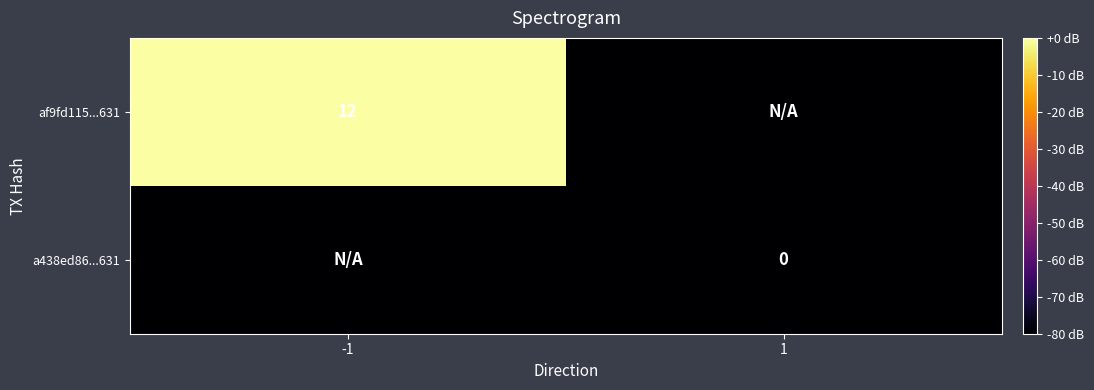

Is it true that af9fd115...631 equals 12 at -1?

True